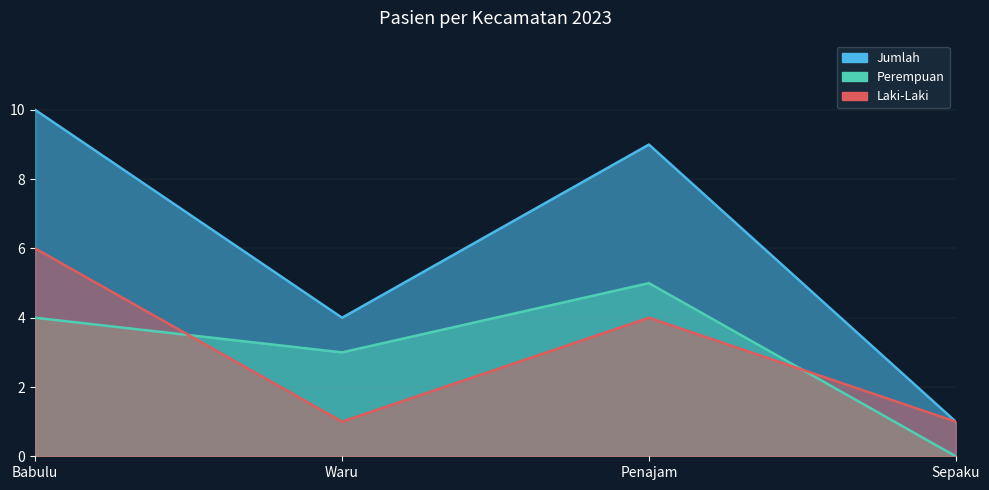

True or false: Perempuan and Jumlah intersect in this chart.

False